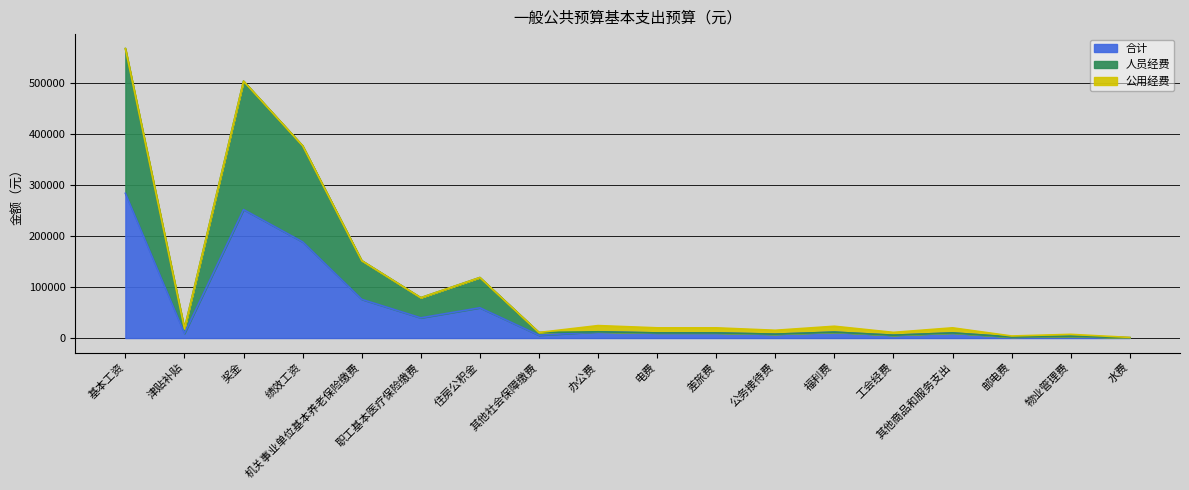

Which series has the largest total across all categories?

人员经费